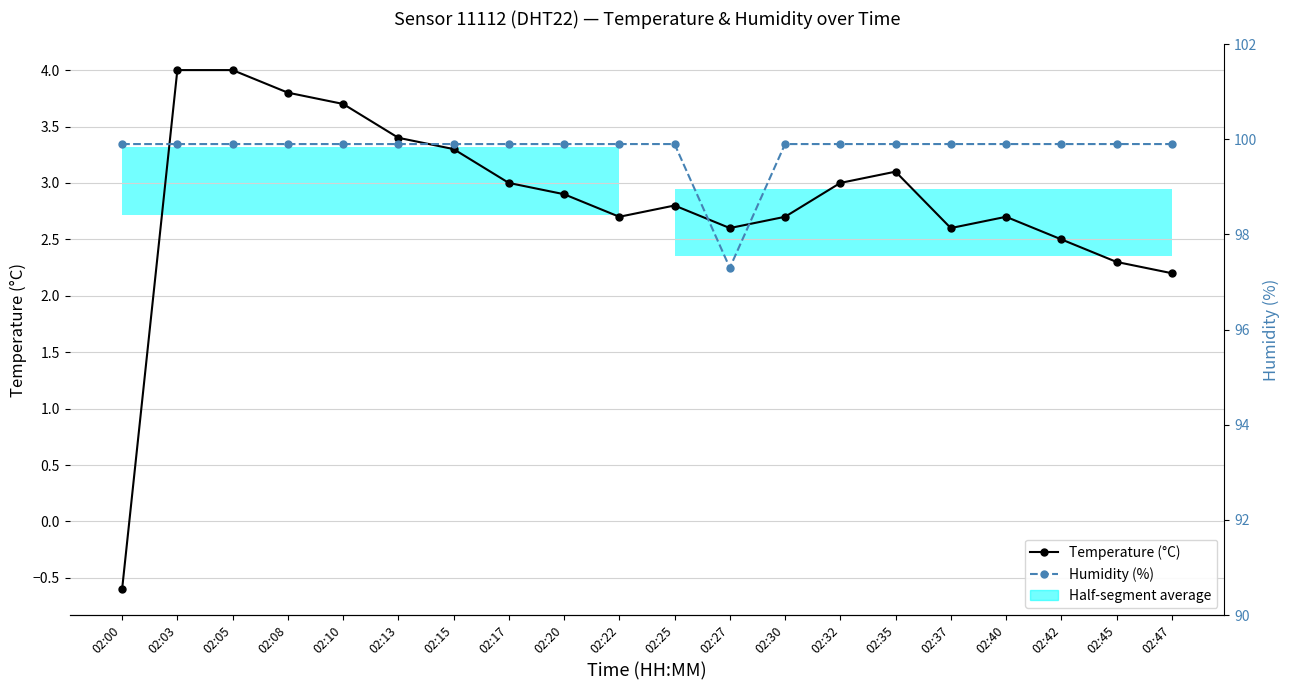

What is the difference between the Temperature (°C) values at 02:08 and 02:30?

1.1